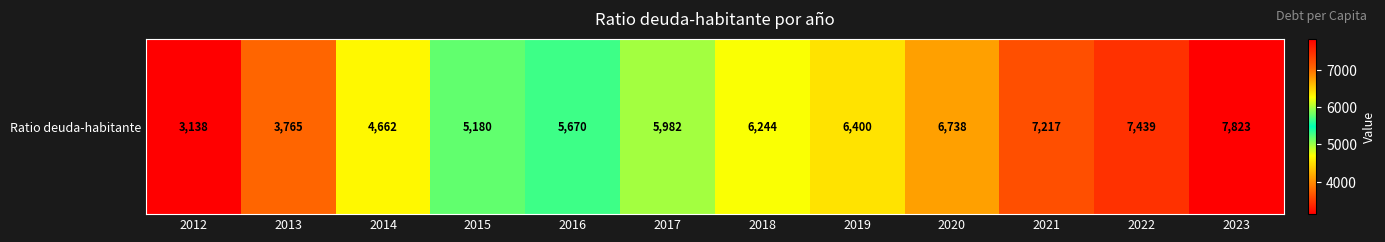

Rank the categories by value from lowest to highest.

2012, 2013, 2014, 2015, 2016, 2017, 2018, 2019, 2020, 2021, 2022, 2023